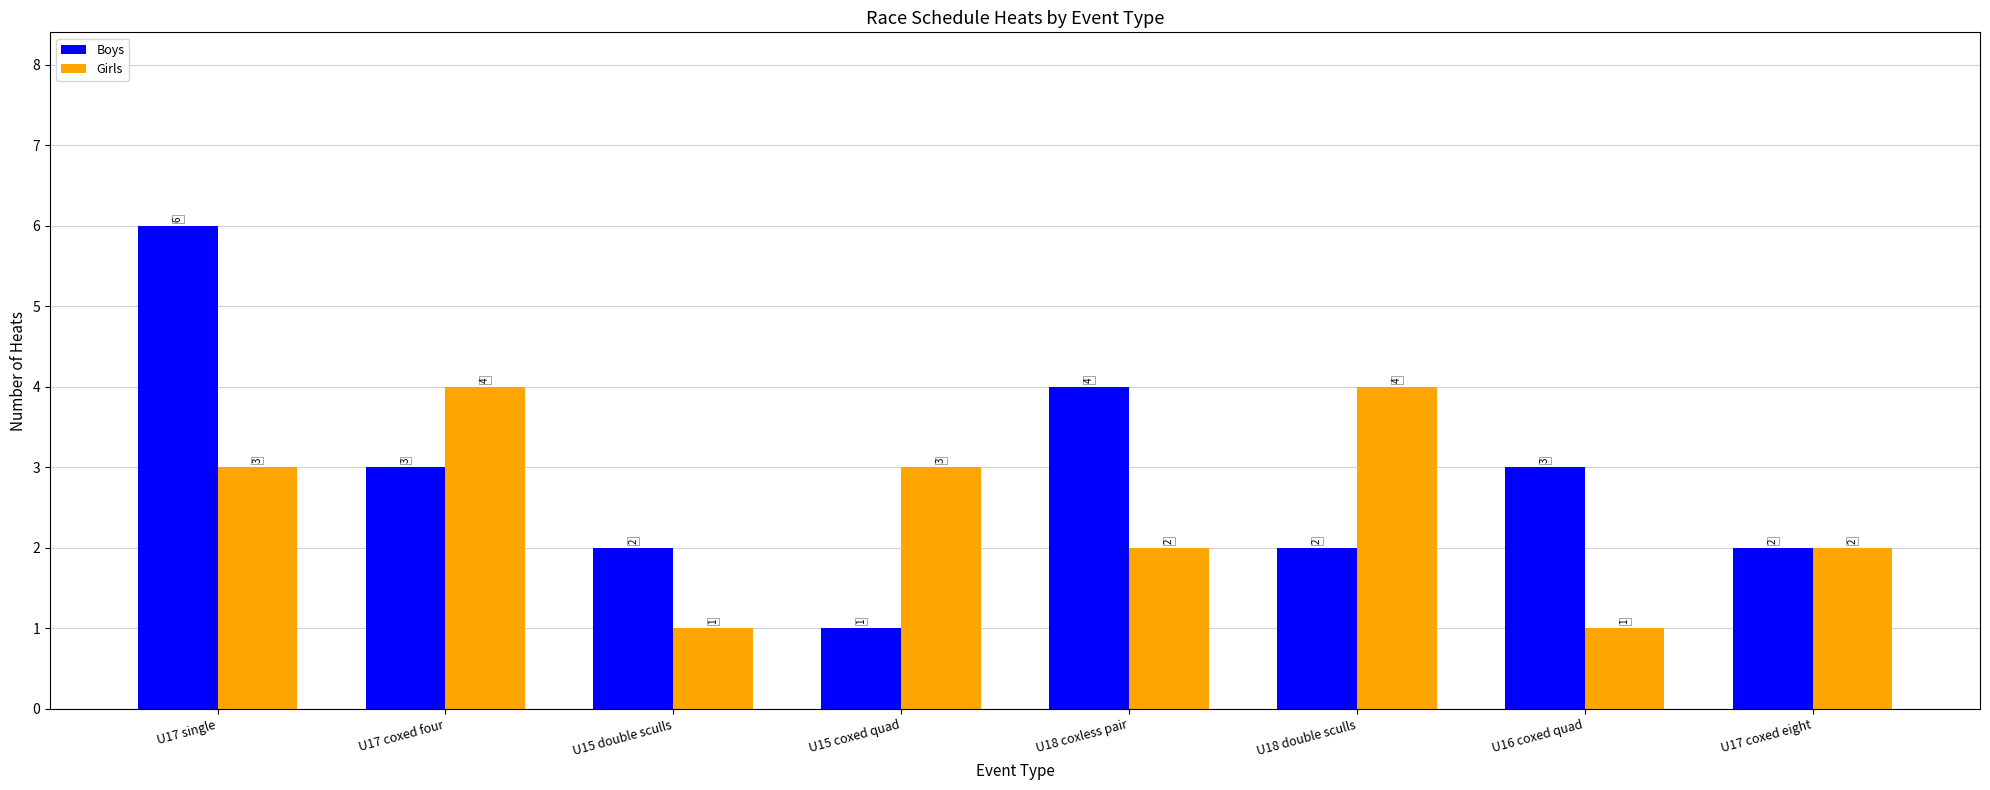

What is the total value across all series at U17 coxed four?

7